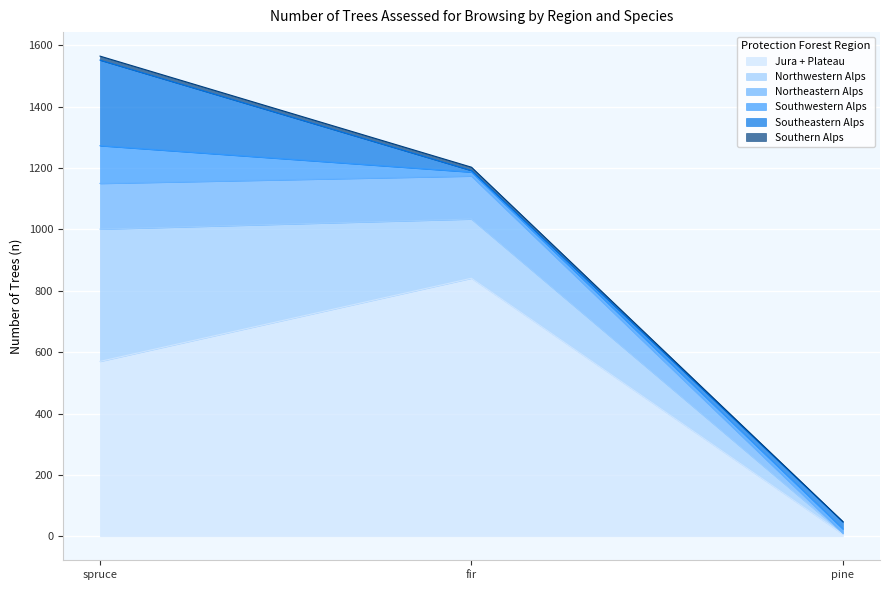

List the labels in order of Jura + Plateau value, largest first.

fir, spruce, pine